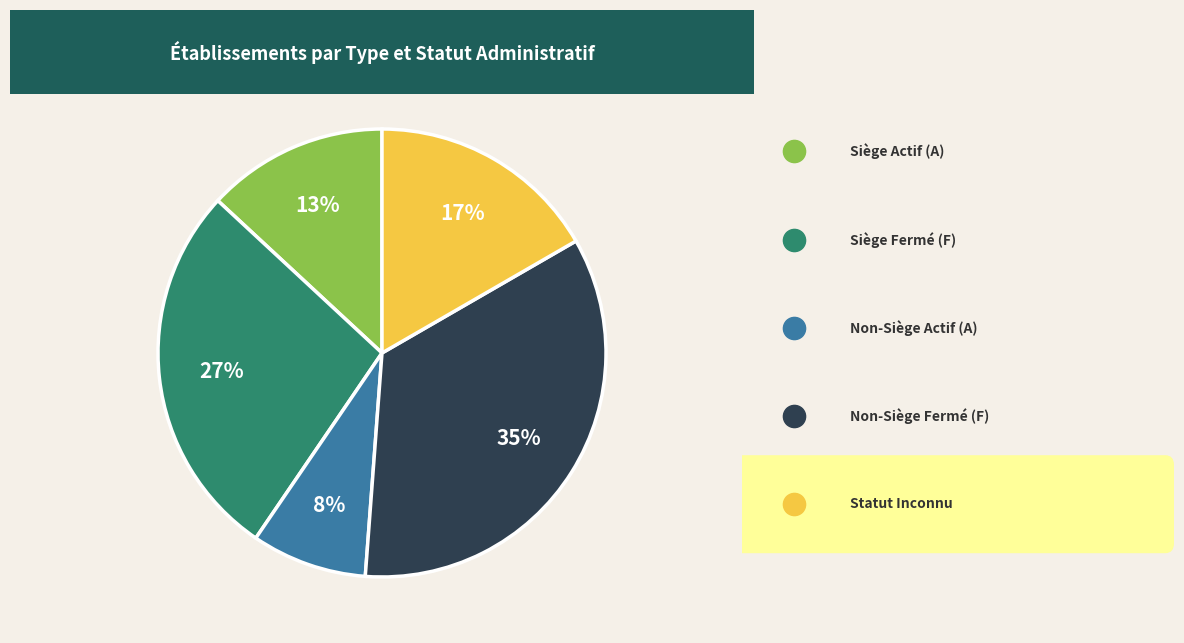

To the nearest percent, what is the average slice percentage?

20%